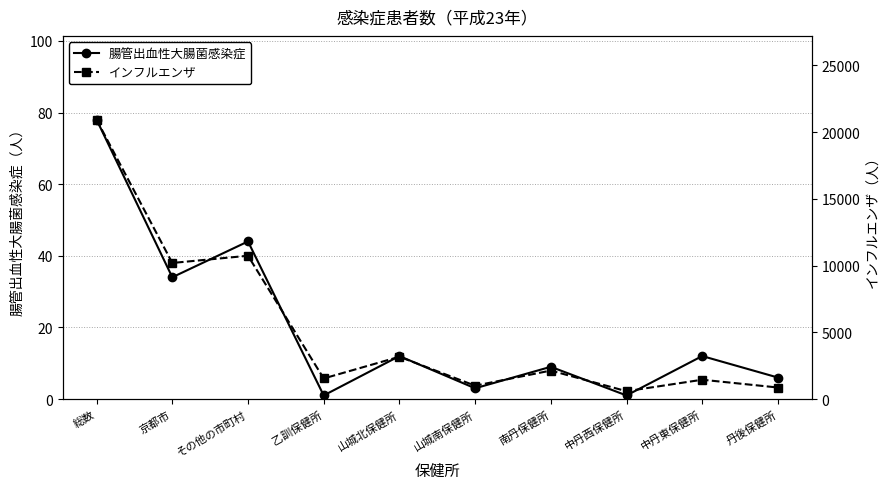

Which series has the largest total across all categories?

インフルエンザ